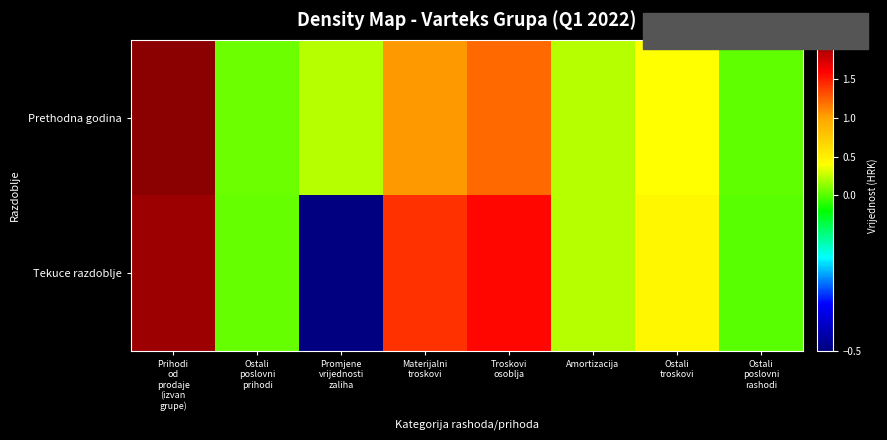

Which series has the widest spread of values?

Tekuce razdoblje